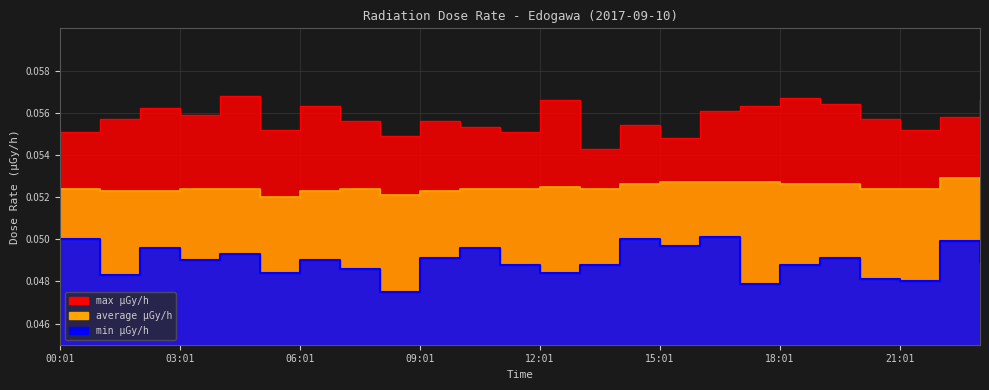

Between 16:01 and 20:01, which series saw the biggest shift?

min